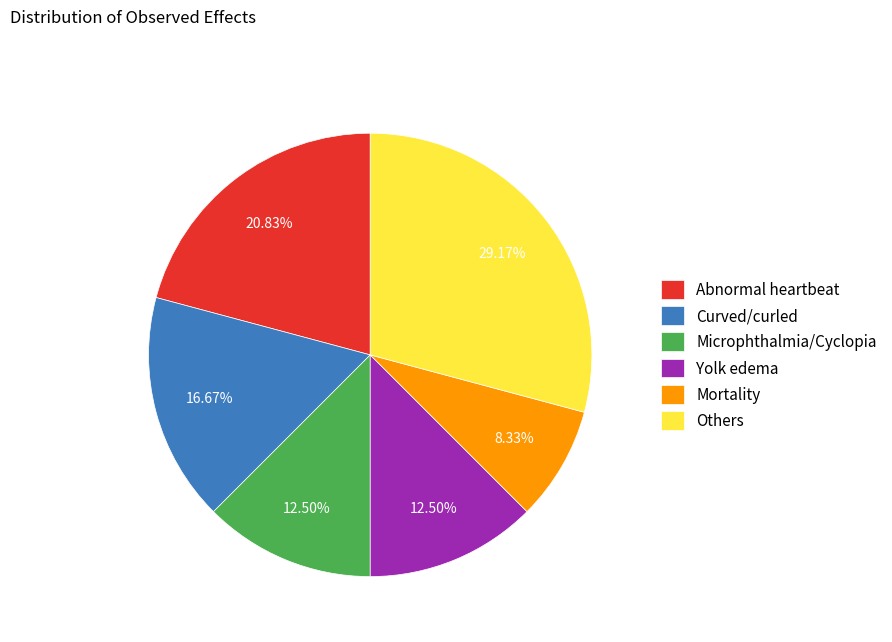

To the nearest percent, what is the average slice percentage?

17%